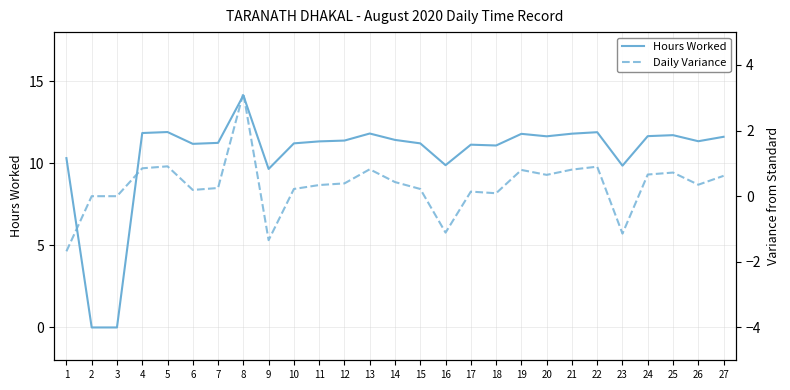

Between 11 and 12, which series saw the biggest shift?

Hours Worked